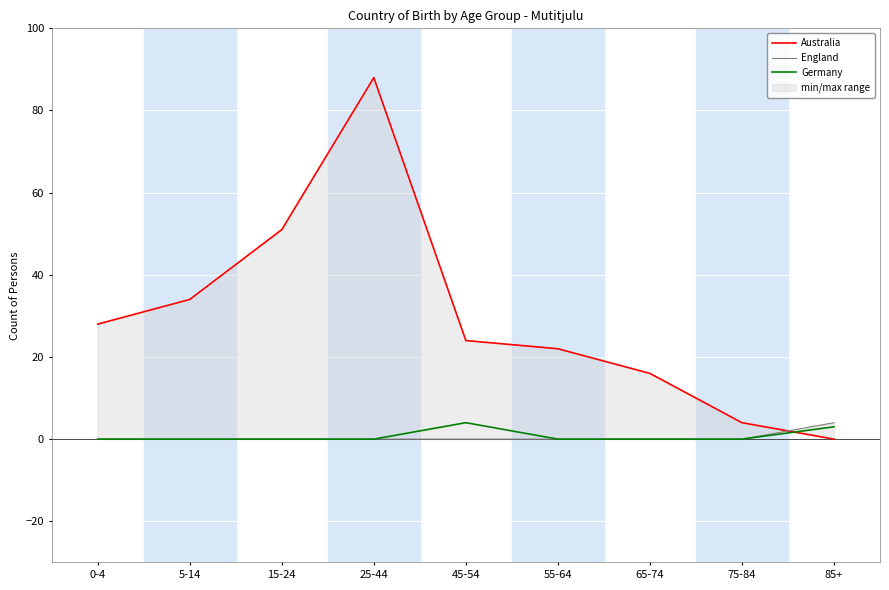

At which label does Germany reach its peak?

45-54